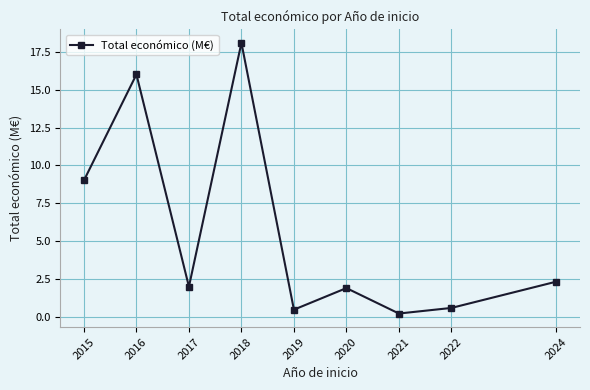

Which has a higher value, 2022 or 2016?

2016